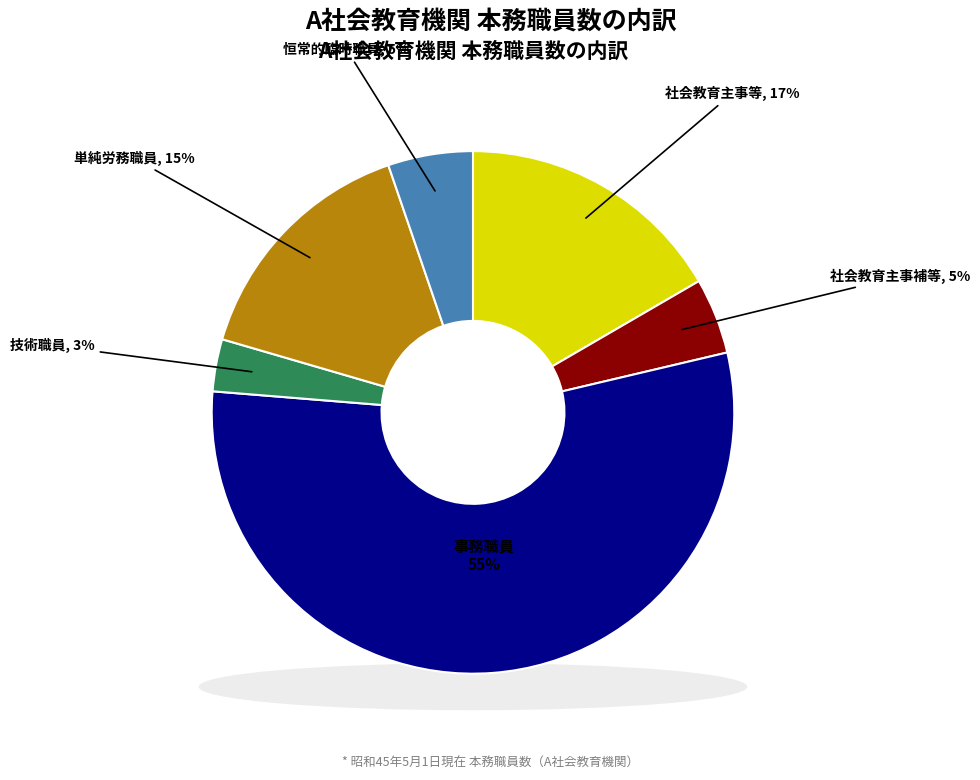

Between 単純労務職員 and 恒常的臨時職員, which is larger?

単純労務職員